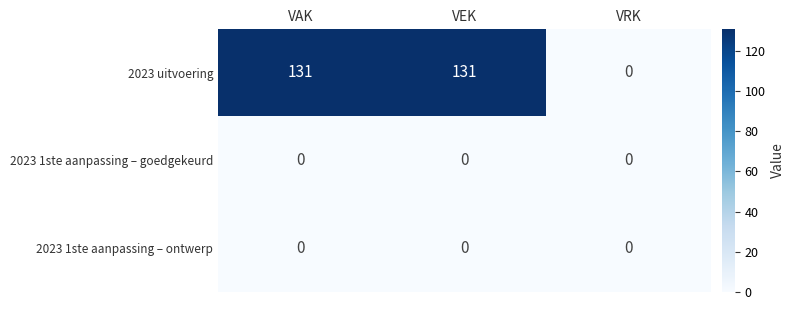

The 2023 1ste aanpassing – goedgekeurd series shows 0 at VEK. True or false?

True